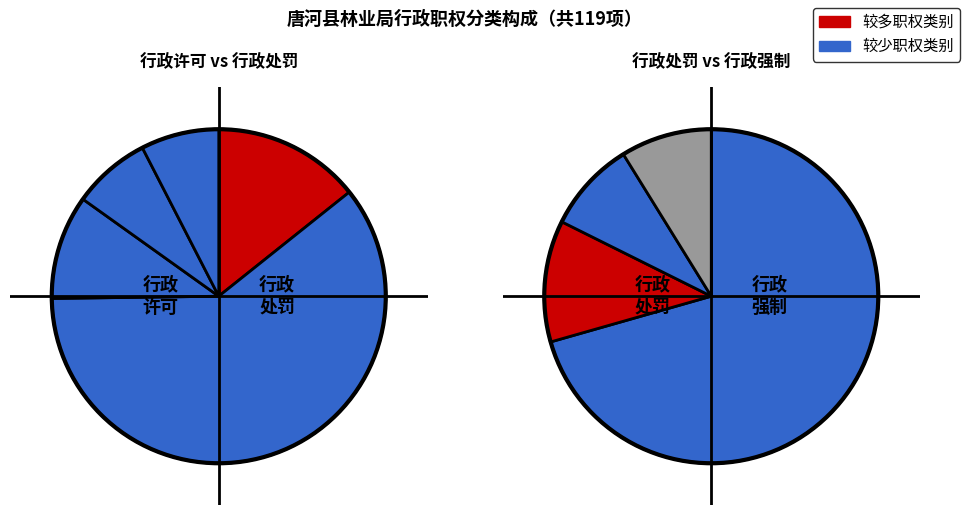

What is the majority slice?

行政处罚